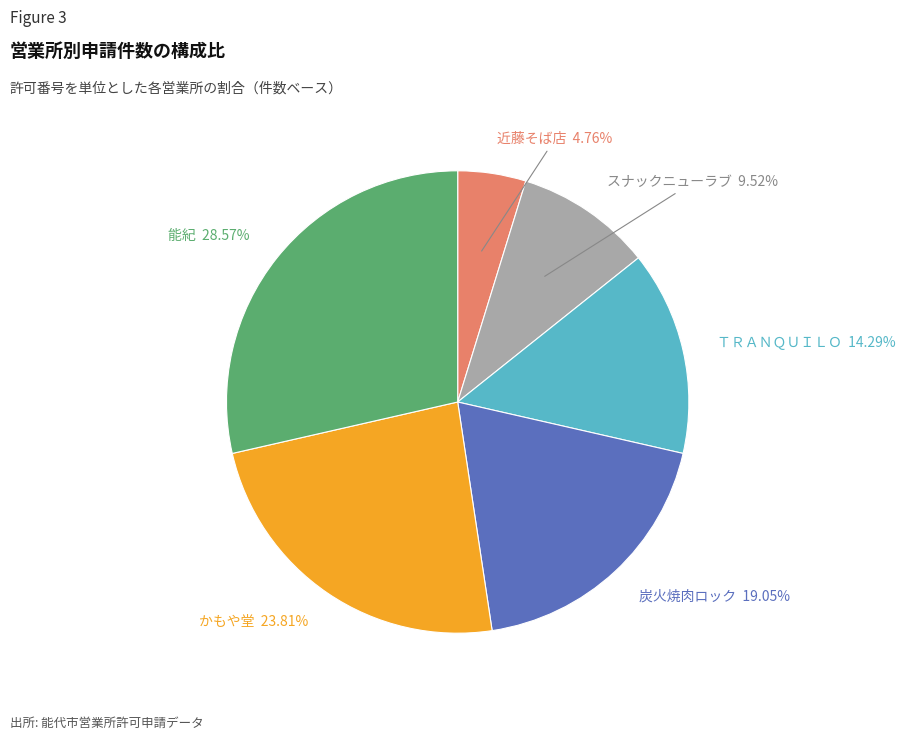

Combined, what portion of the pie is スナックニューラブ and 炭火焼肉ロック?

28.6%